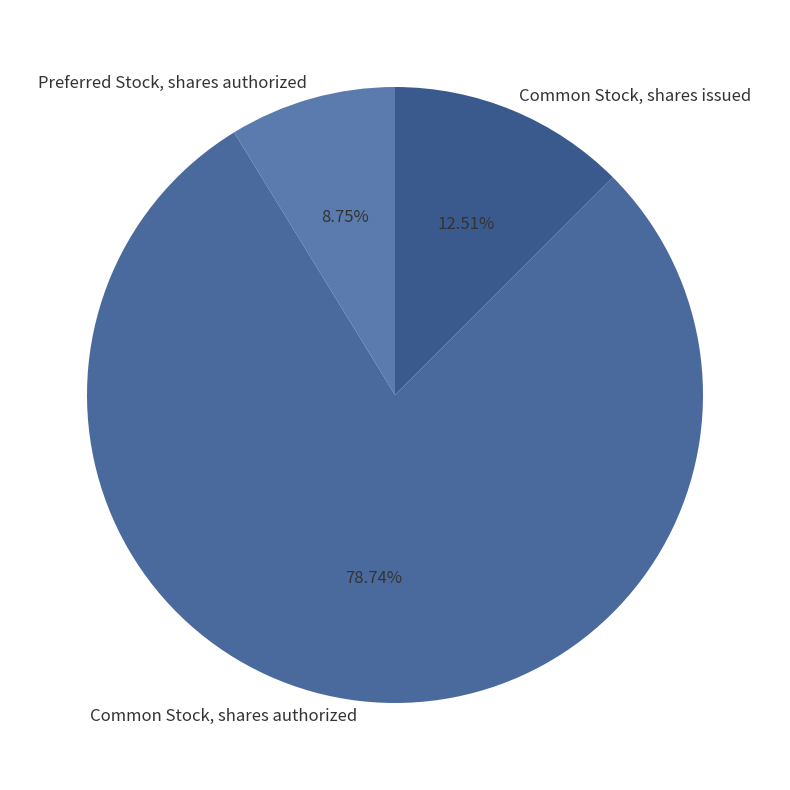

To the nearest percent, what is the combined percentage of Common Stock, shares issued and Common Stock, shares authorized?

91%